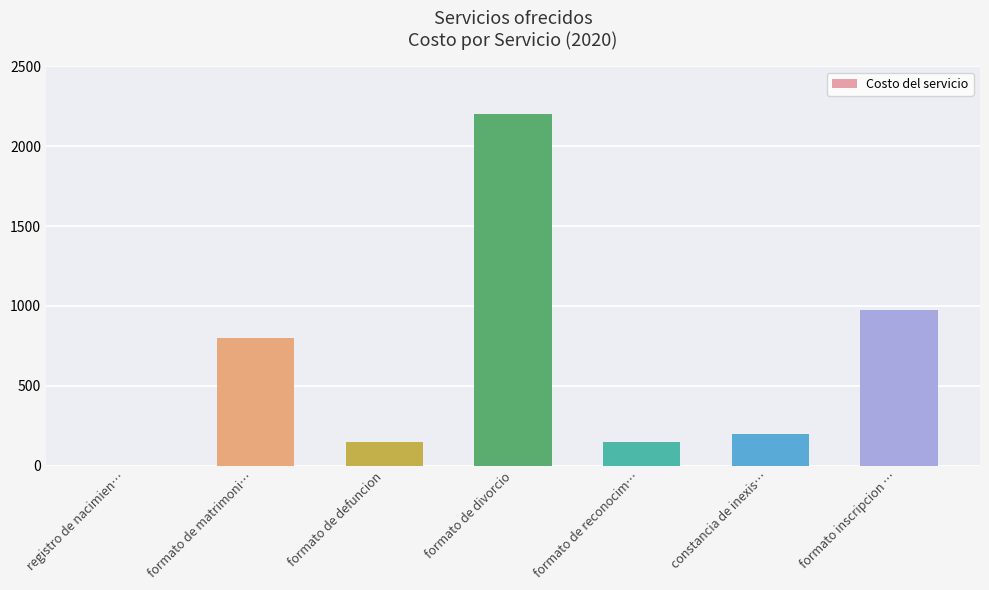

What is the maximum value shown in the chart?

2200